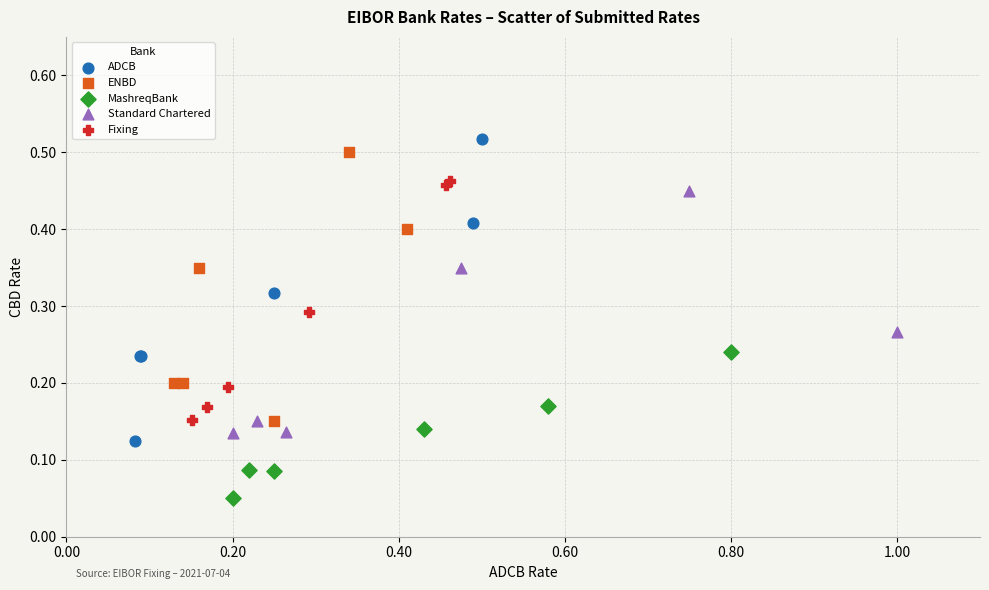

Which series reaches the maximum Y coordinate?

ADCB